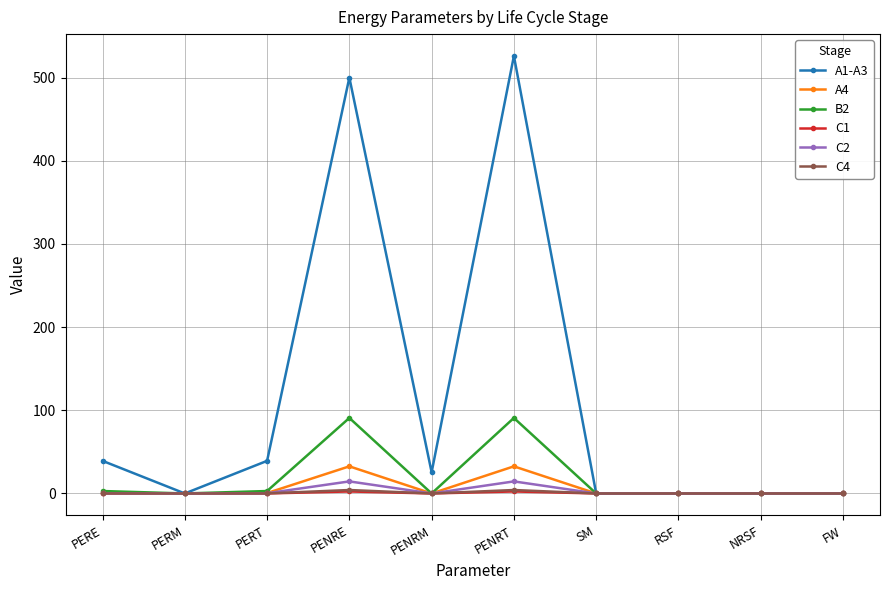

What is the sum of all C2 values?

29.5